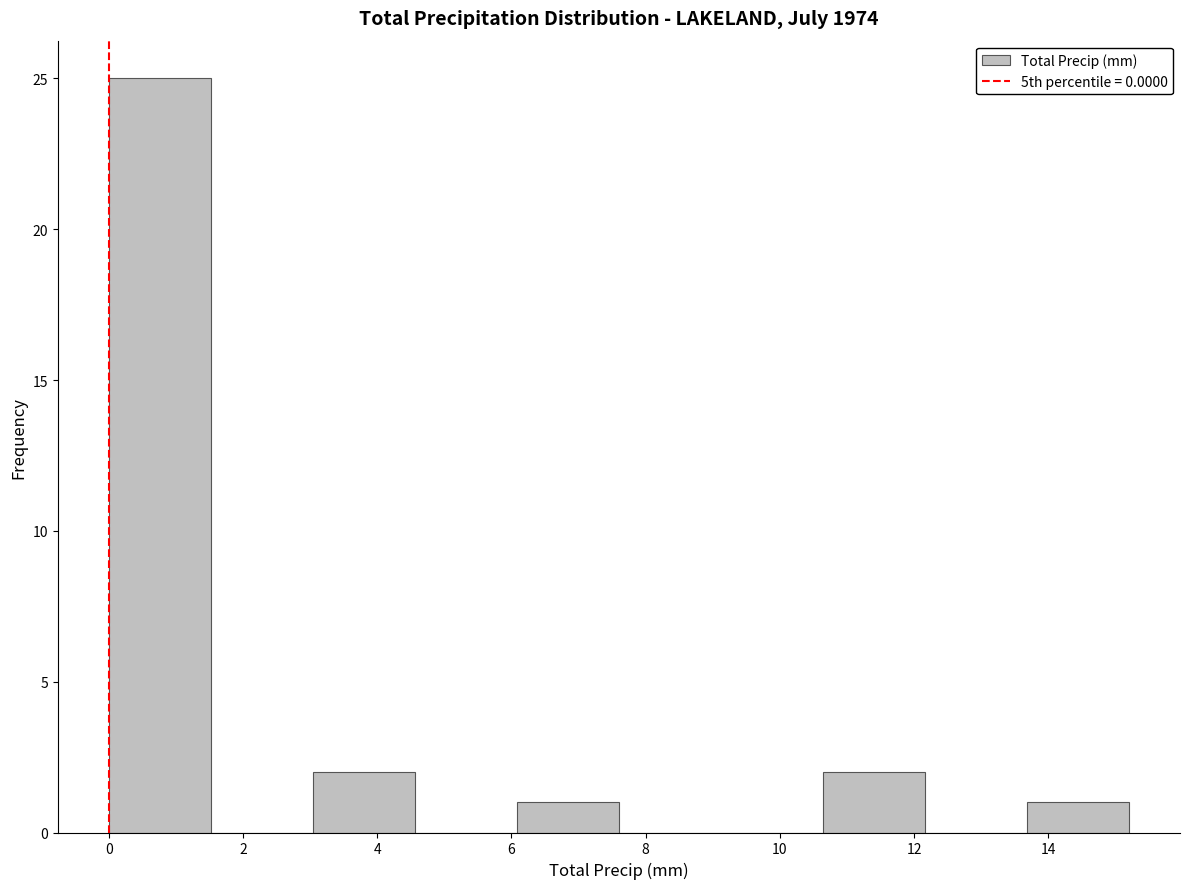

Reading left to right, list every bar in this chart as the range it spans on the x-axis followed by its height. Neither the bar edges nor the heights are printed on the chart, so give them approximately, as read against the axes.

0.00 to 1.52: 25
1.52 to 3.04: 0
3.04 to 4.56: 2
4.56 to 6.08: 0
6.08 to 7.60: 1
7.60 to 9.12: 0
9.12 to 10.64: 0
10.64 to 12.16: 2
12.16 to 13.68: 0
13.68 to 15.20: 1